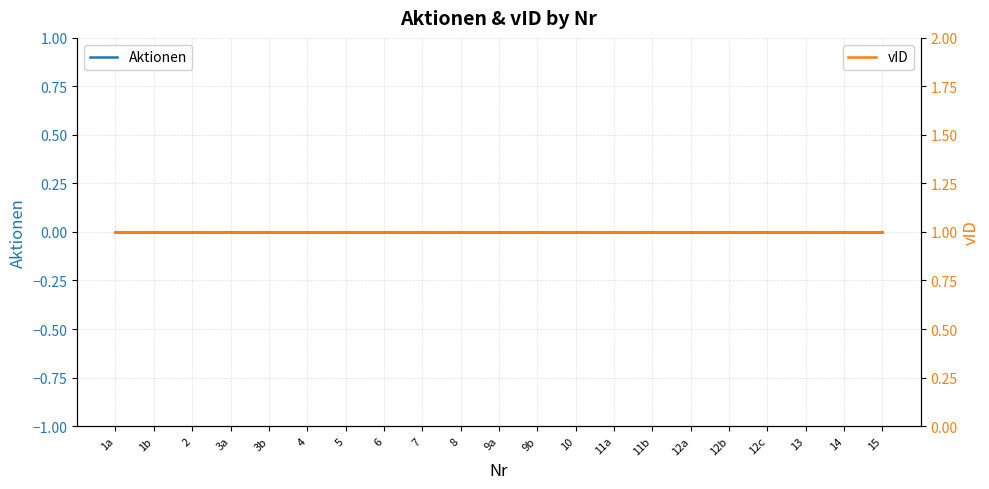

How many lines are shown in the chart?

2